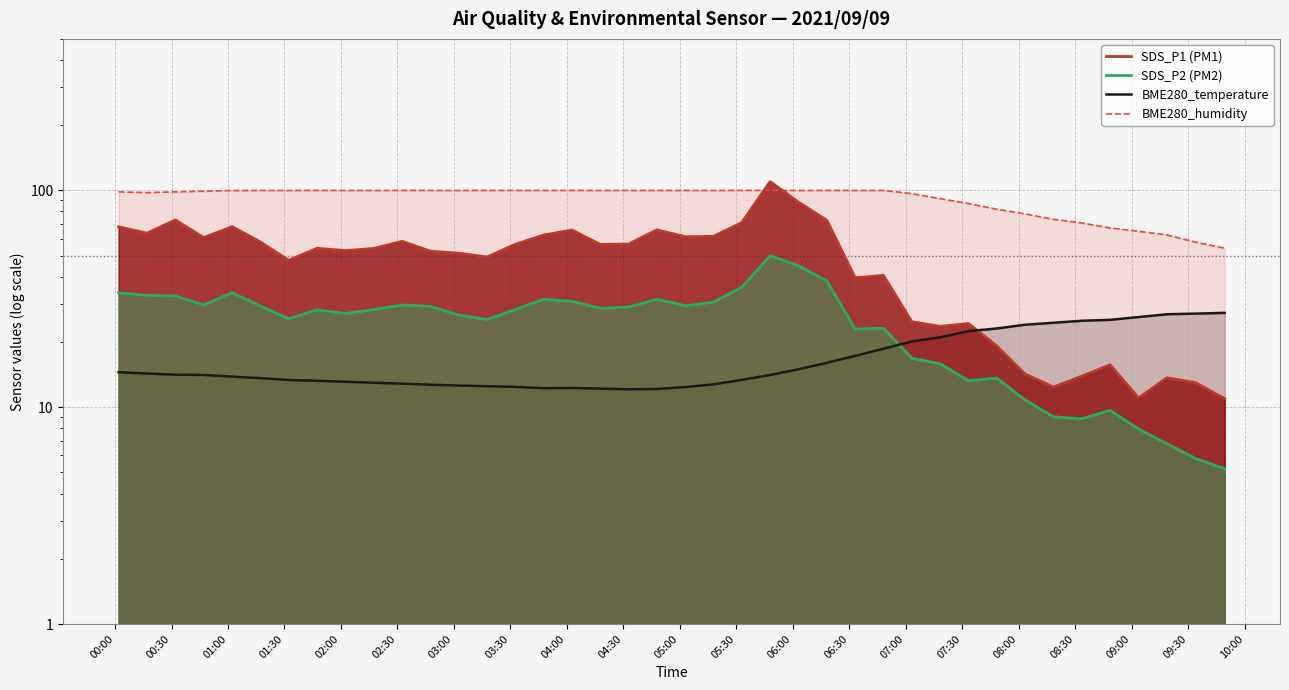

Where is the first local maximum for SDS_P2?

2021/09/09 01:02:11